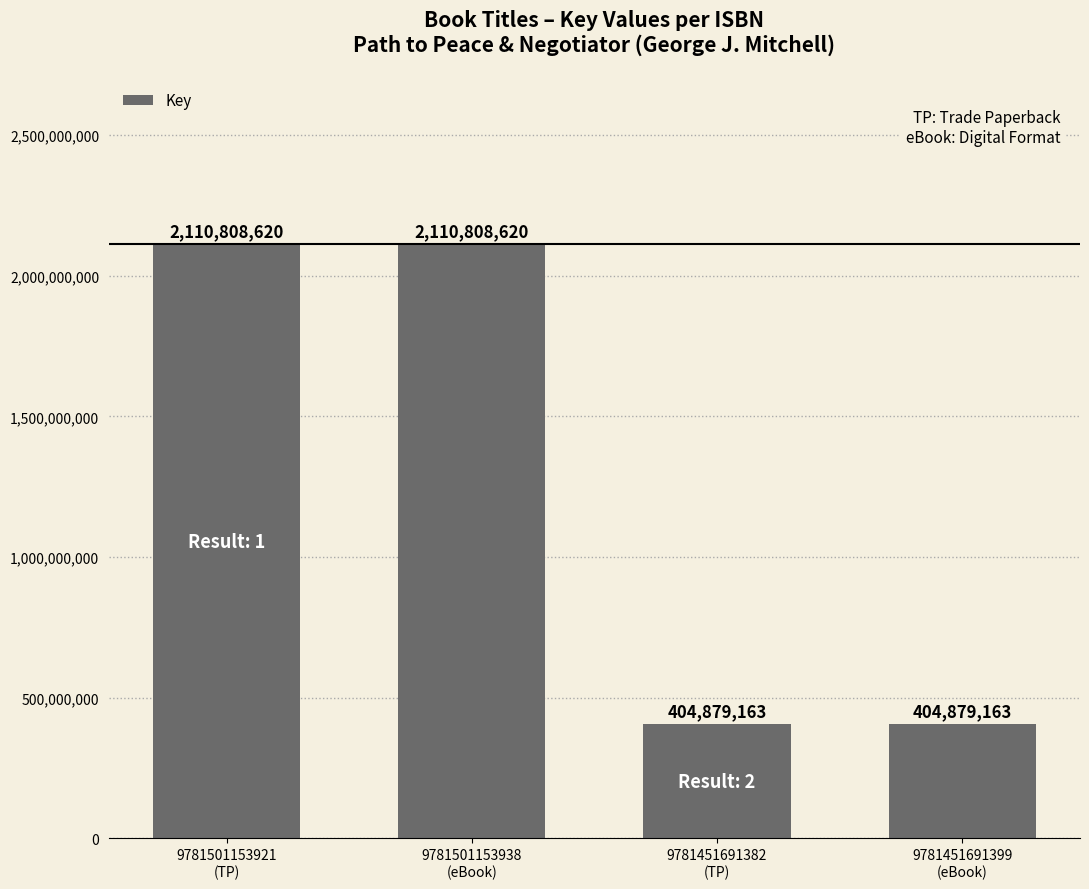

How many values are between 404879163 and 2110808620?

4